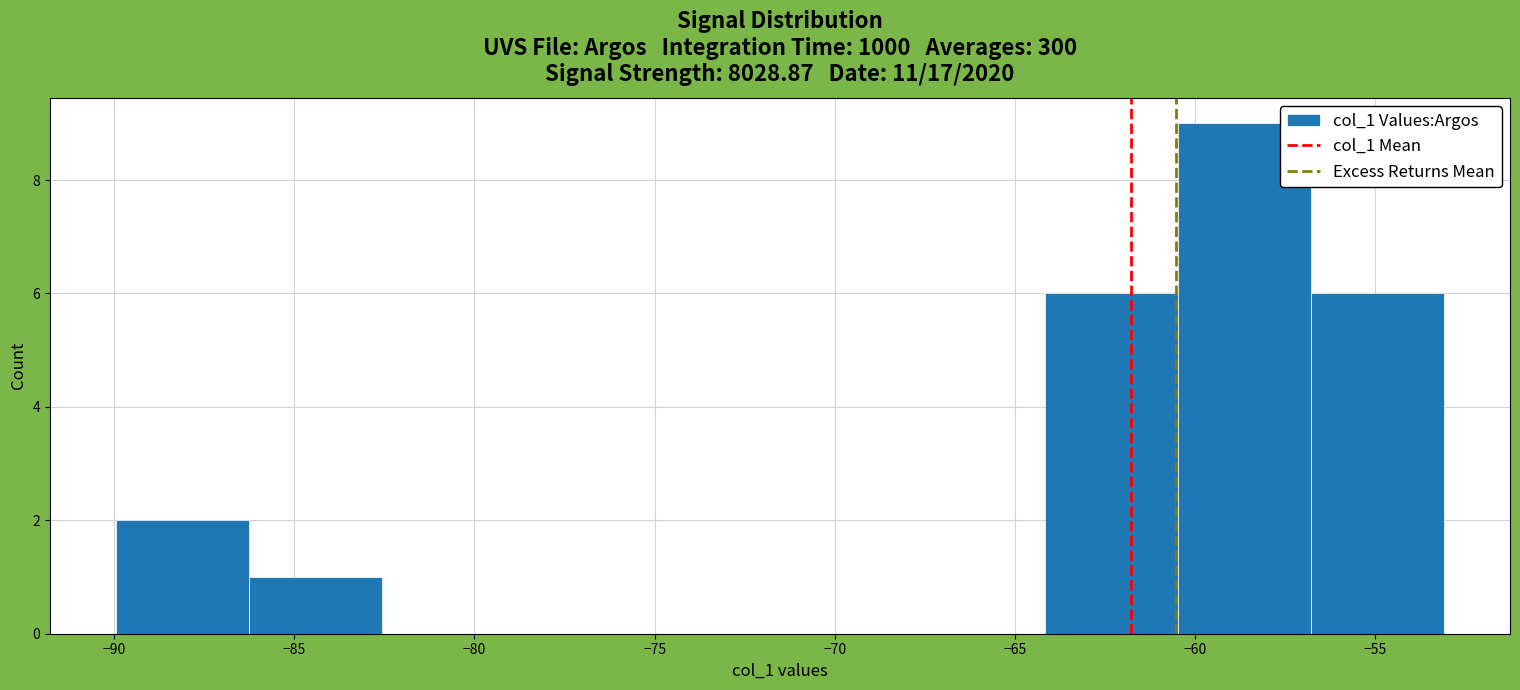

What is the height of the bar covering -60.5 to -57.0 on the x-axis? Neither the bar edges nor the heights are printed on the chart, so give them approximately, as read against the axes.

9